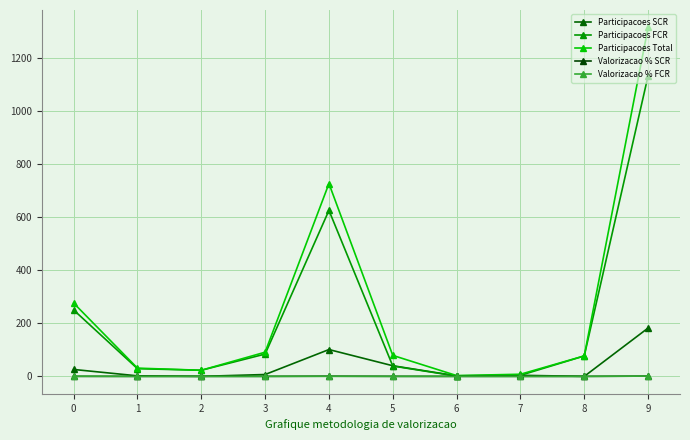

How many data points does each series have?

10